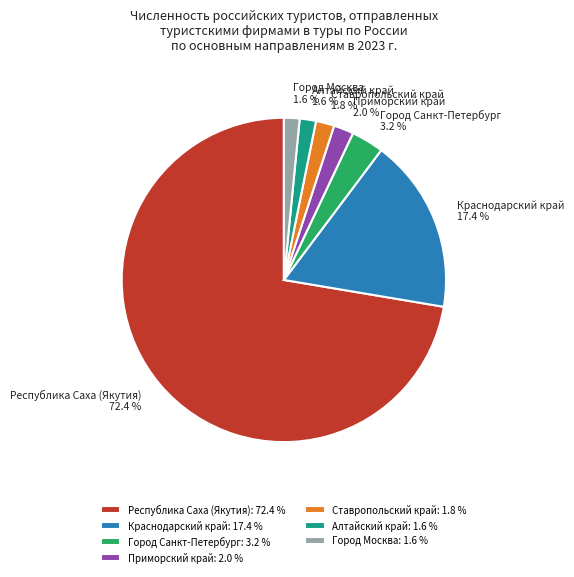

What percentage is the Приморский край slice, to the nearest percent?

2%